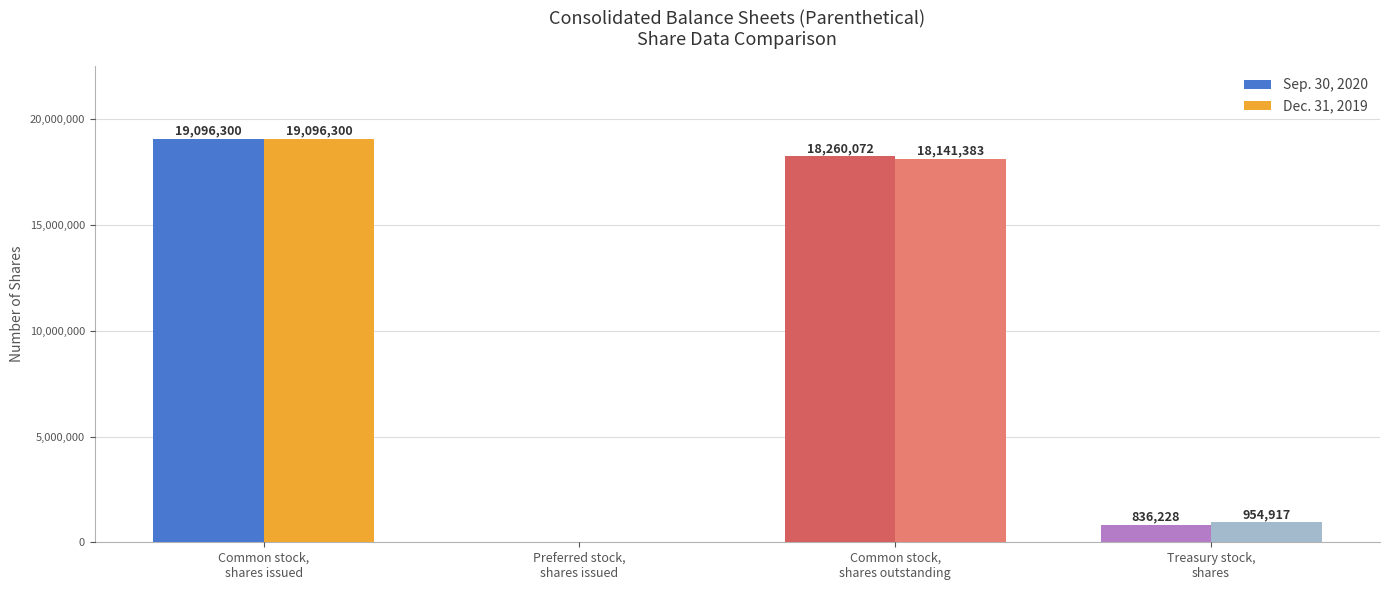

Reading left to right, transcribe all the data shown in this chart.

Sep. 30, 2020: 19096300	0	18260072	836228
Dec. 31, 2019: 19096300	0	18141383	954917